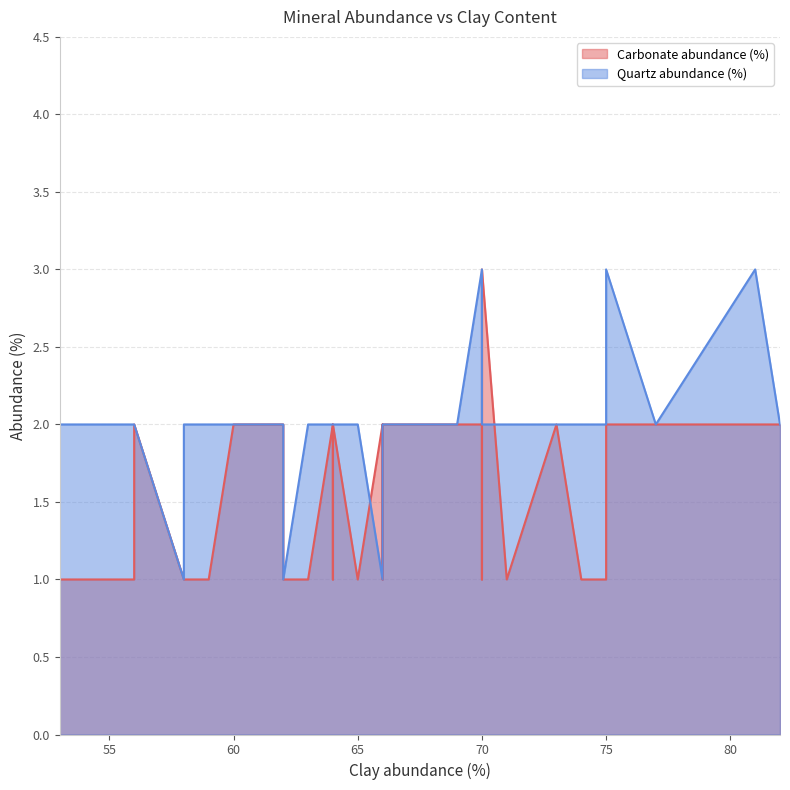

Which label corresponds to the smallest value in the chart?

59